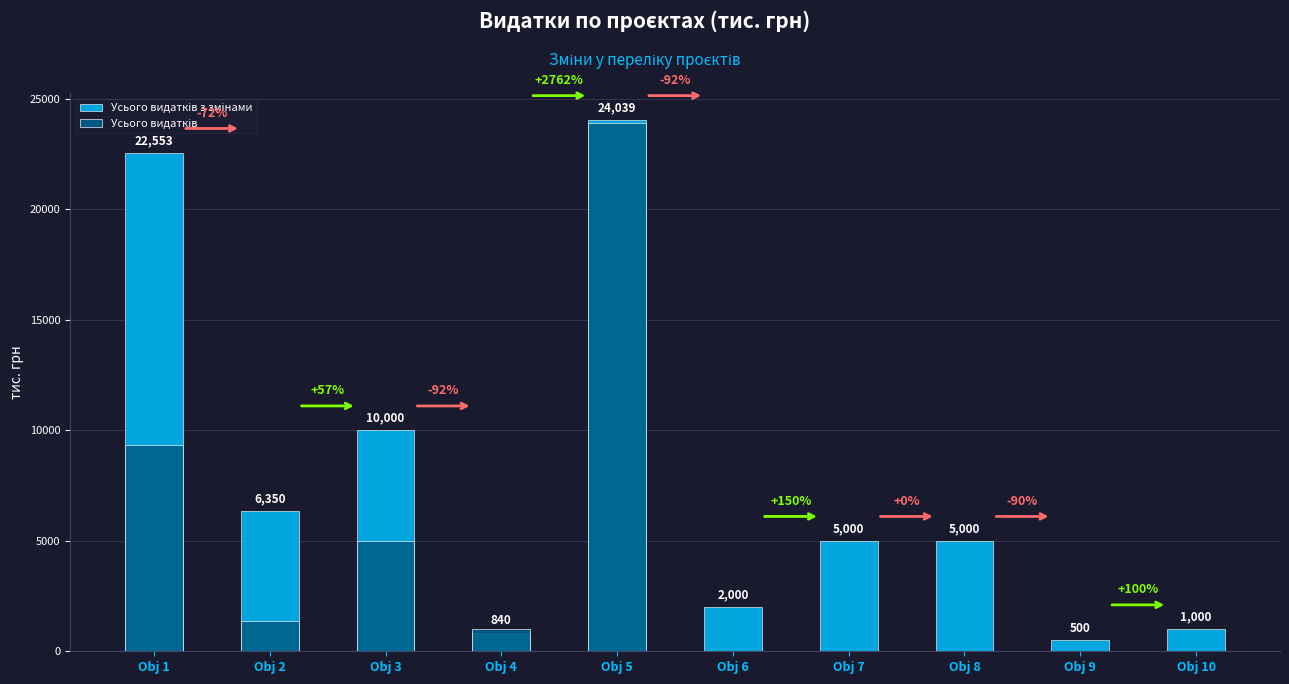

Count the number of data series in this chart.

2